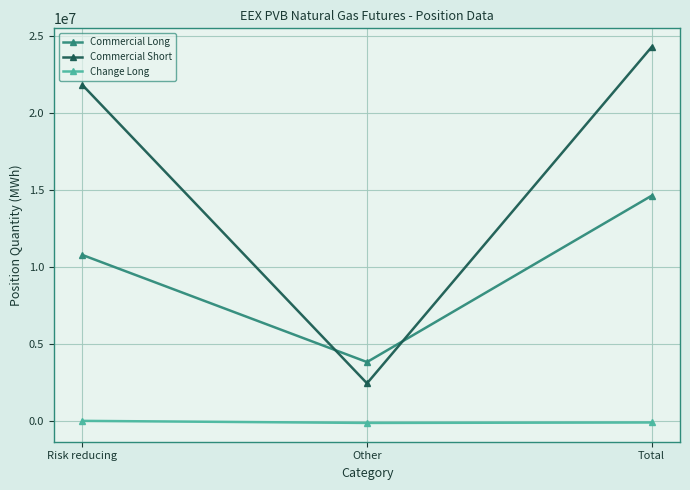

What is the maximum value shown in the chart?

24301370